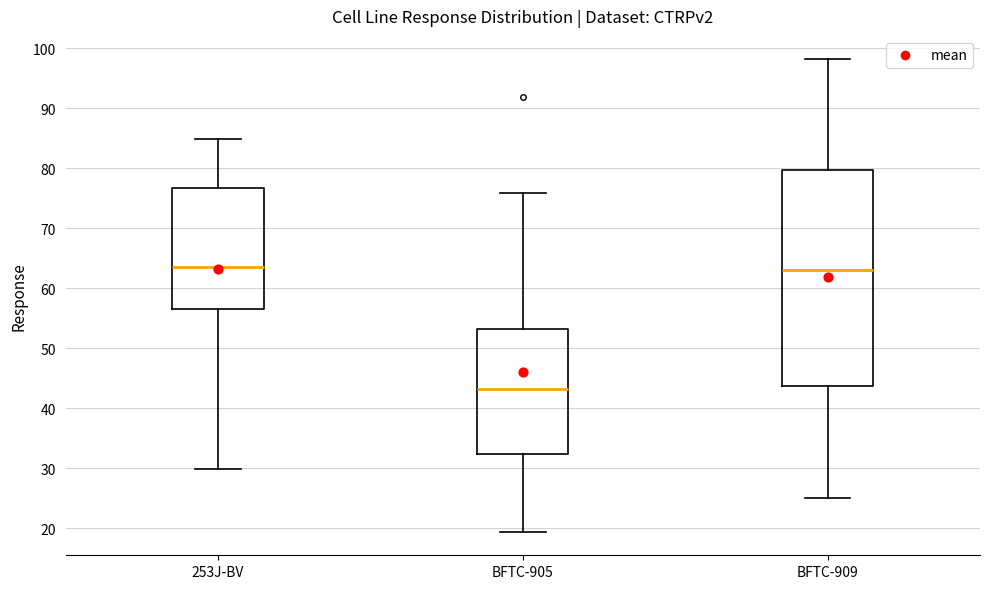

Reading left to right, read every box against the y-axis: the position of its median line, the range the box covers, and the ends of its whiskers. The values are not printed on the chart, so give them approximately, as read against the axis.

253J-BV: median 63, box 57 to 77, whiskers 30 to 85
BFTC-905: median 43, box 32 to 53, whiskers 19 to 76
BFTC-909: median 63, box 44 to 80, whiskers 25 to 98